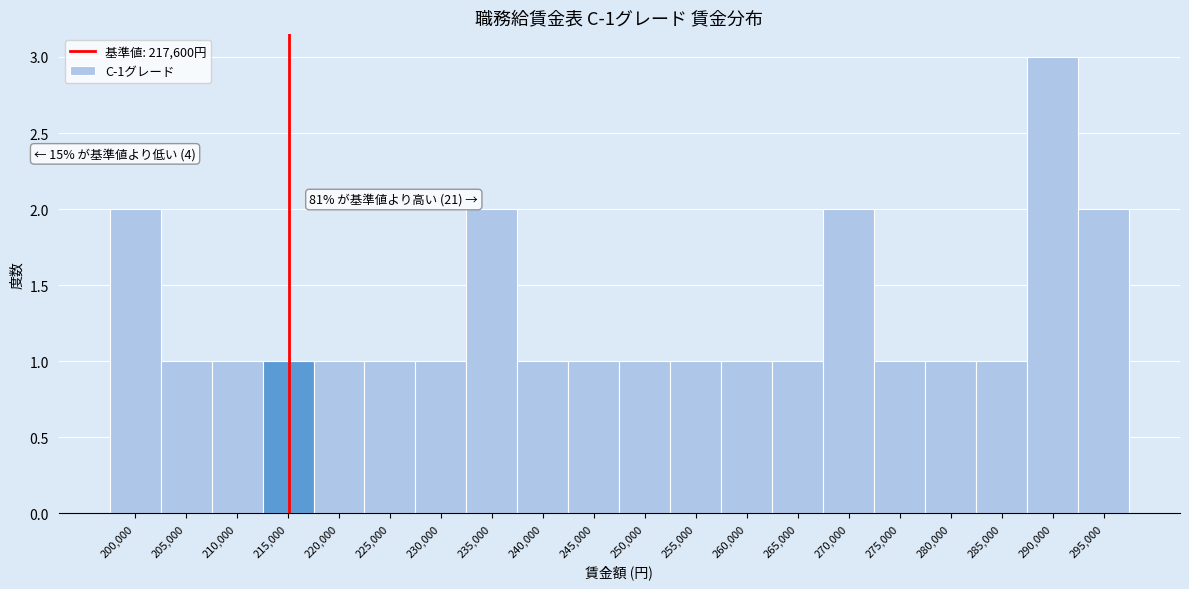

Reading left to right, list all the values displayed in this chart.

2	1	1	1	1	1	1	2	1	1	1	1	1	1	2	1	1	1	3	2